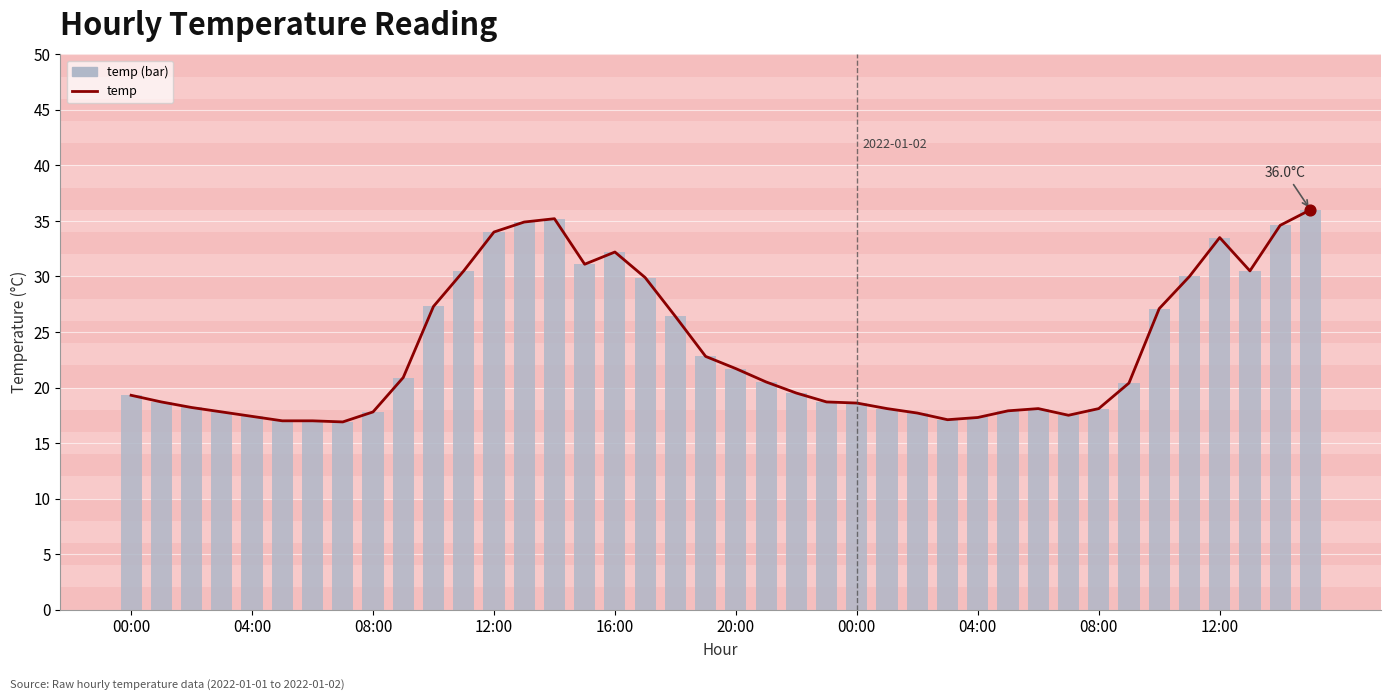

Which series has the largest total across all categories?

temp